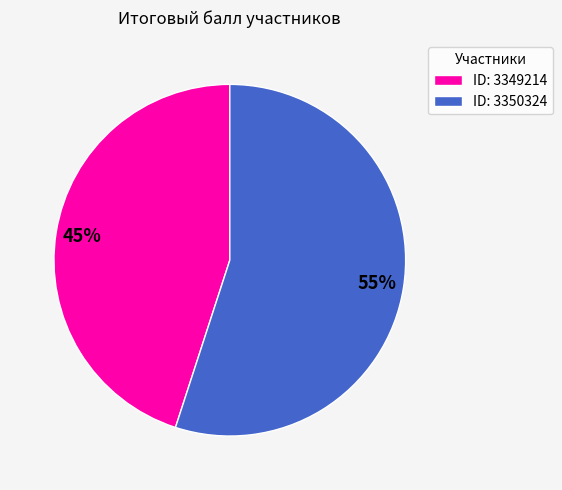

How many slices are in this pie chart?

2